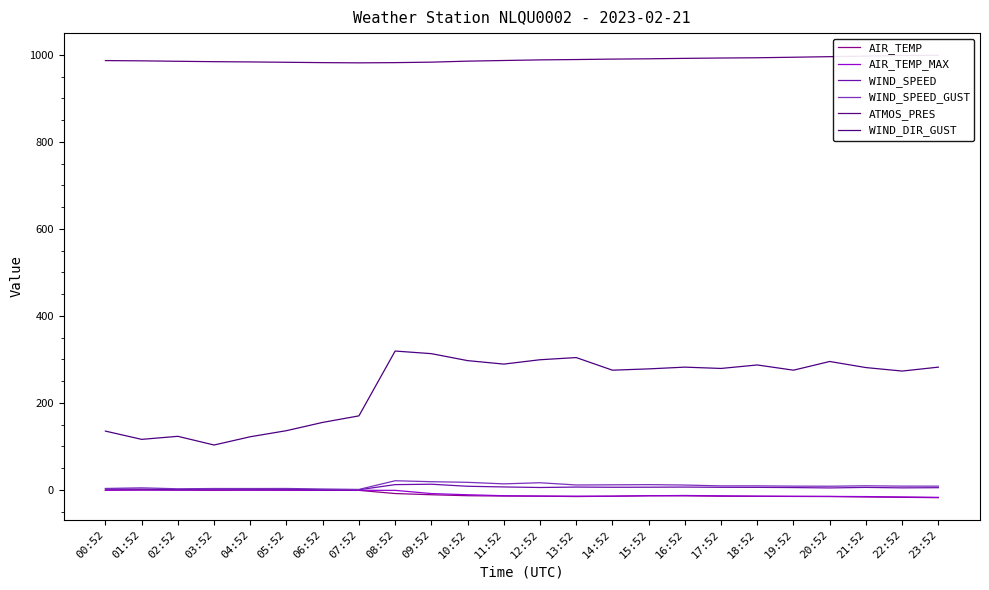

How many interior local valleys does the WIND_SPEED series have?

7